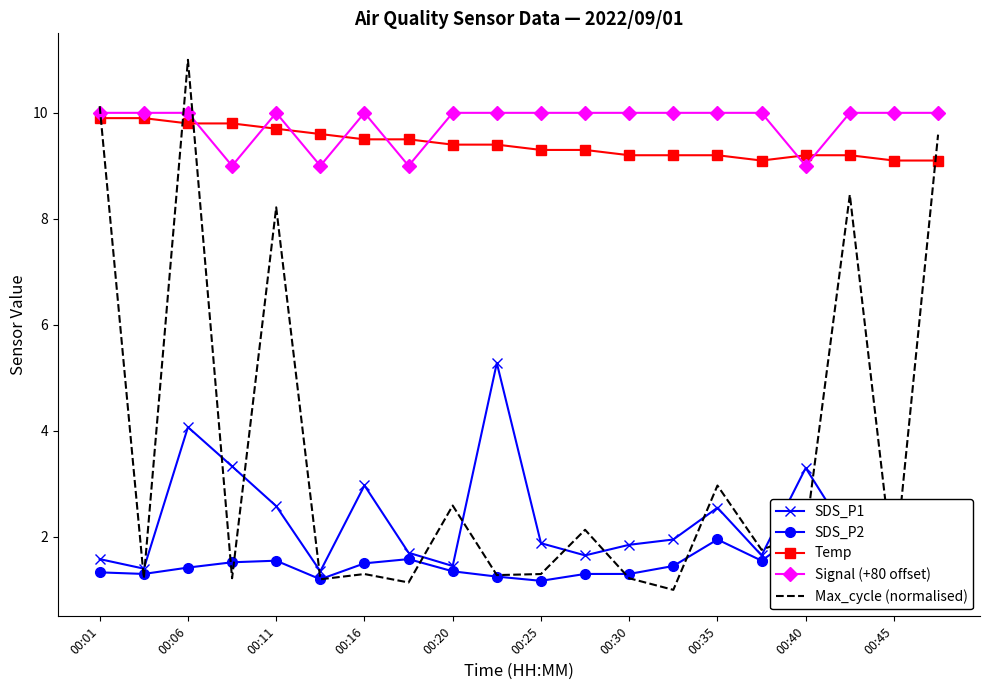

Which series has the widest spread of values?

Max_cycle (normalised)